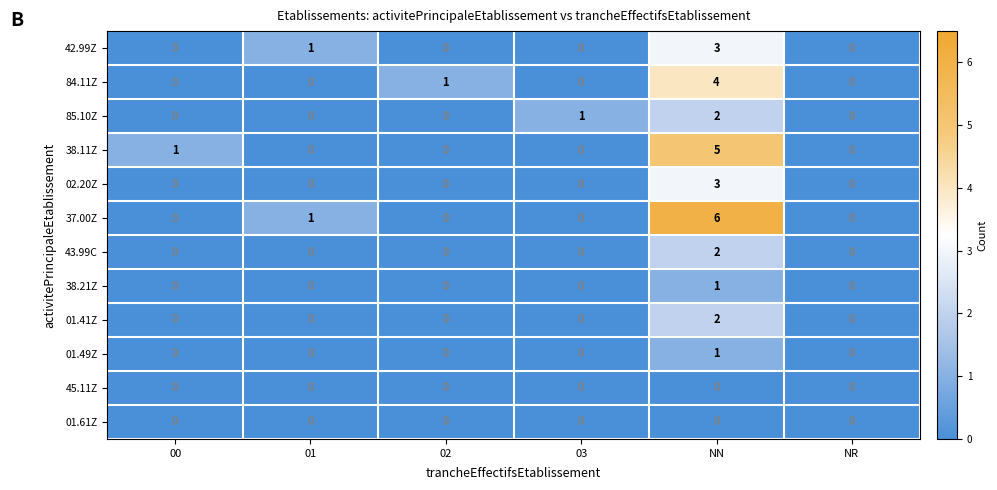

What is the total value across all series at NN?

29